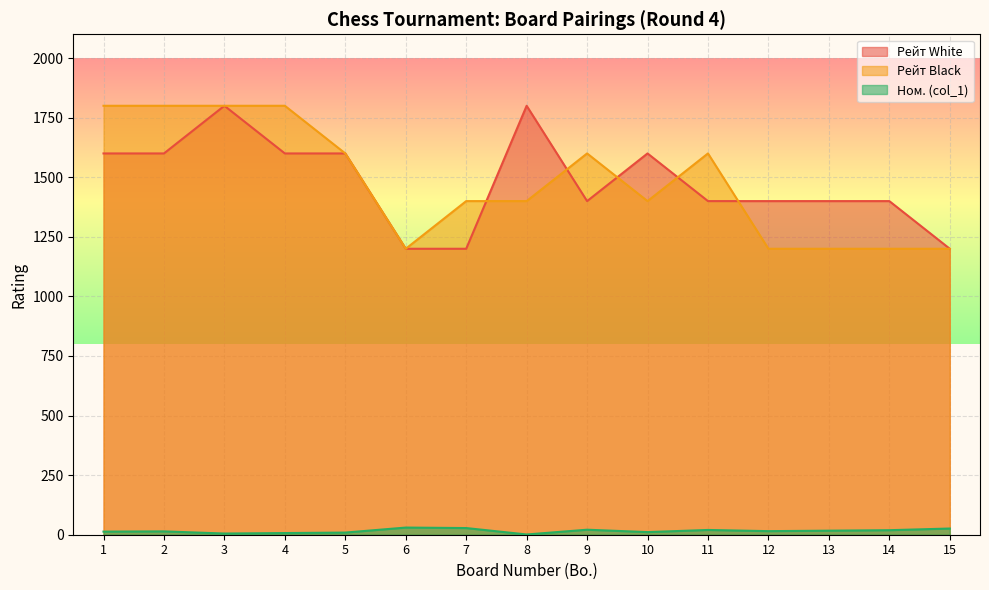

What is the value of the Рейт Black point at the 2nd from the left?

1800